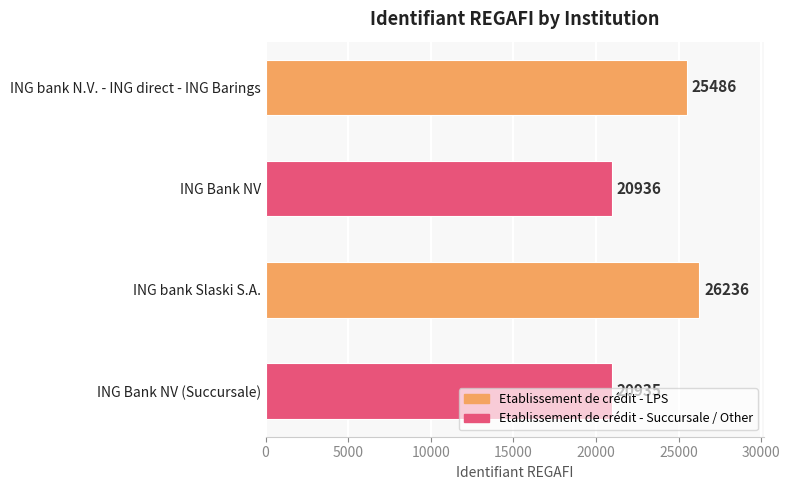

What is the average value?

23398